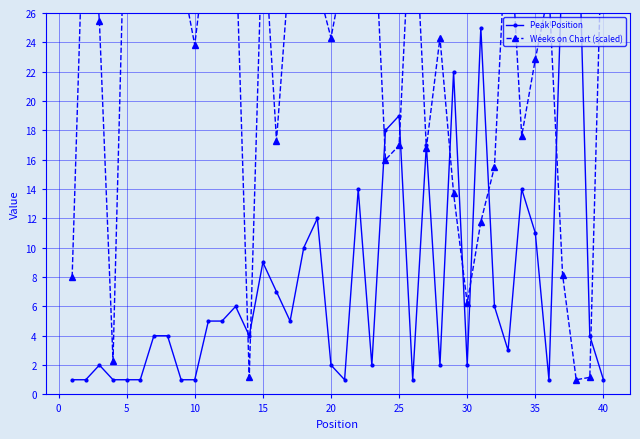

At how many categories does at least one series exceed 13?

35